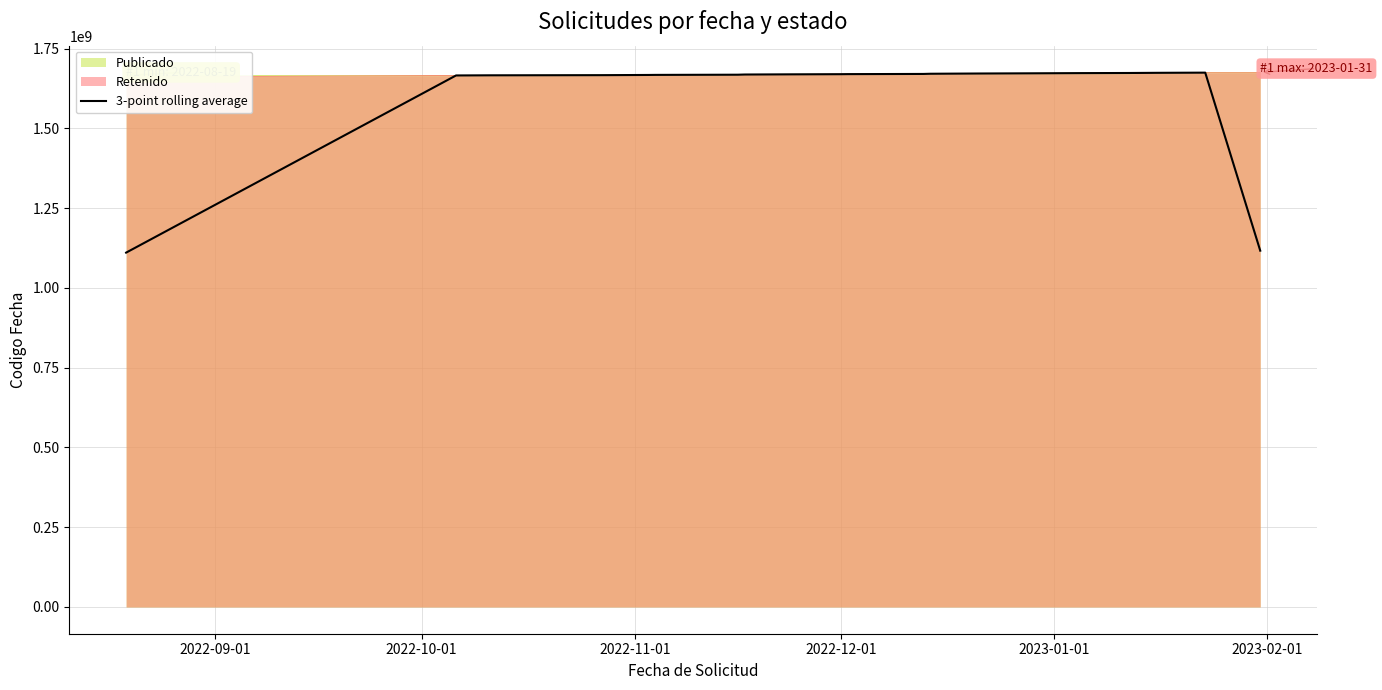

How many data points does each series have?

20